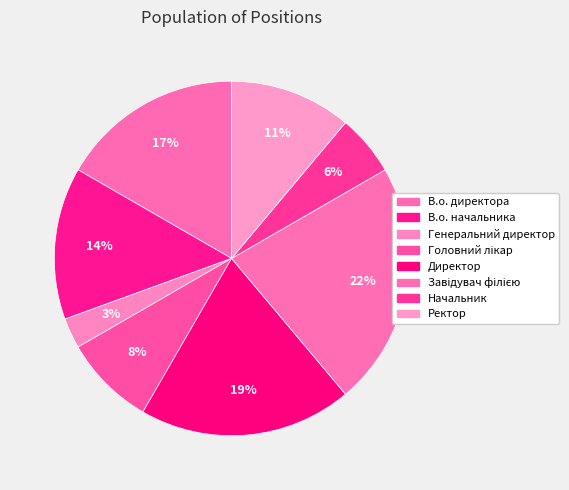

Count the number of slices in the pie.

8